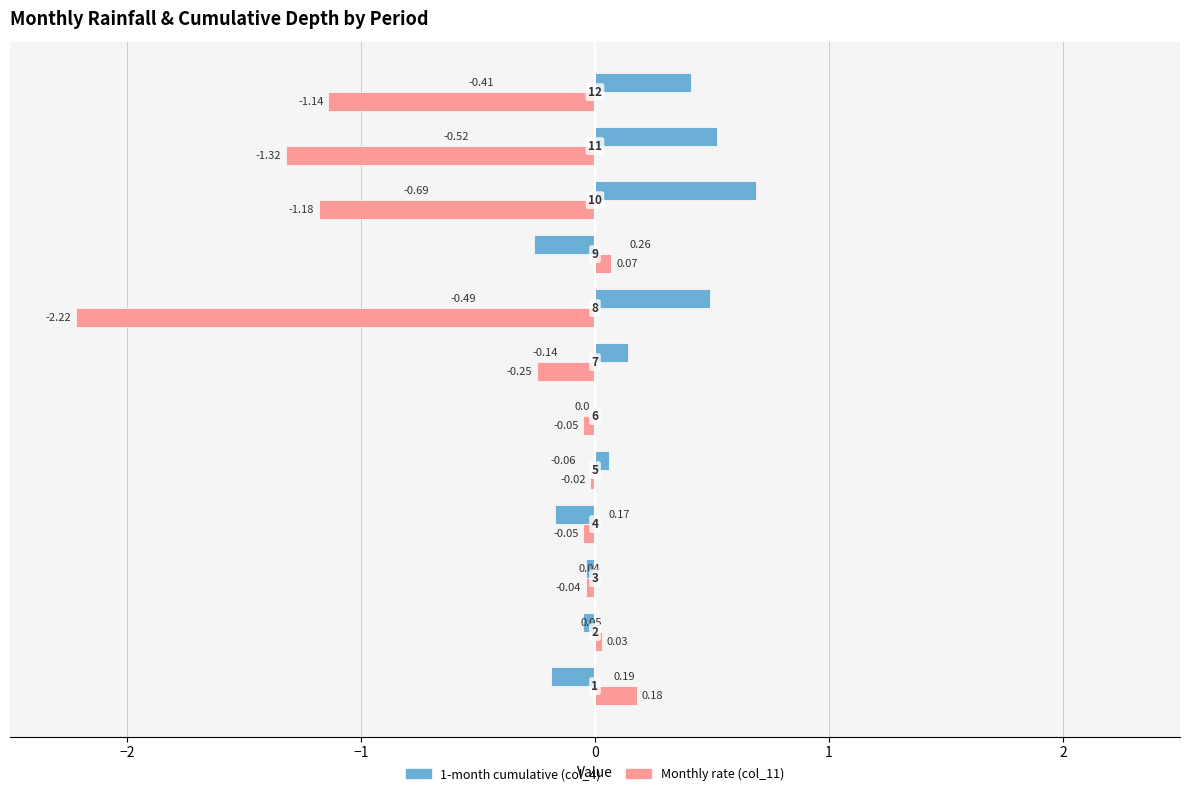

Which series has the largest total across all categories?

1-month cumulative (col_4)